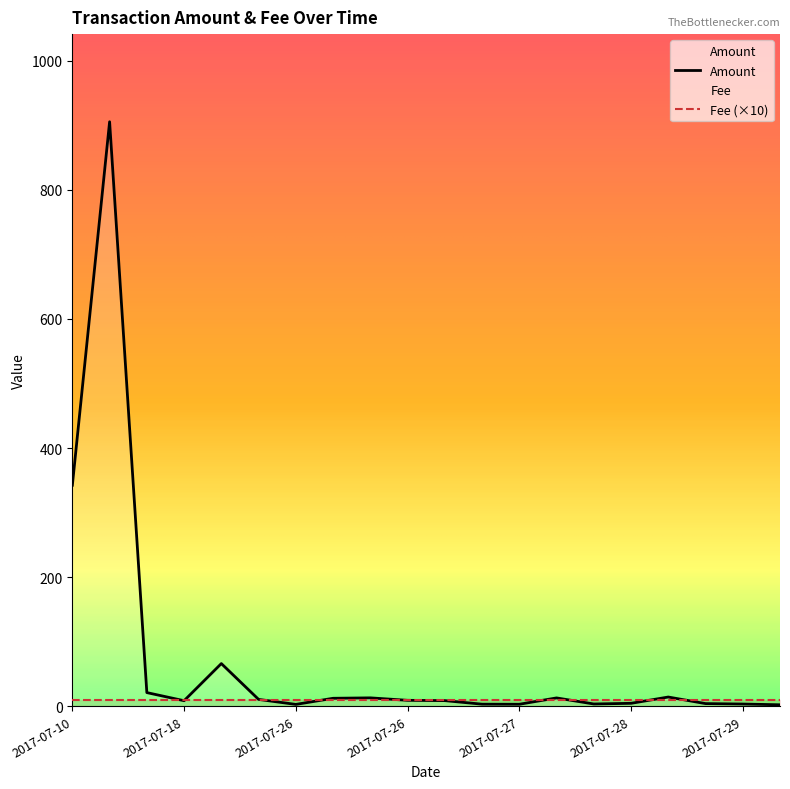

What value does the data have at 2017-07-29?

3.4